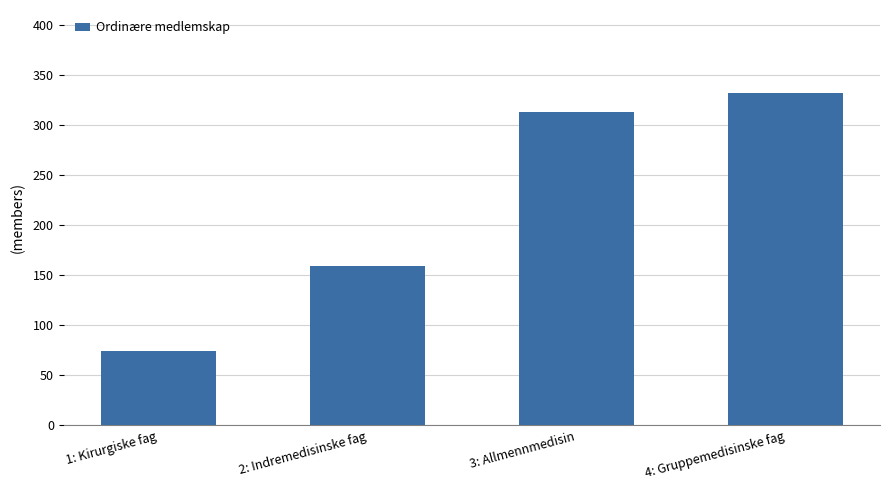

What is the maximum value shown in the chart?

332